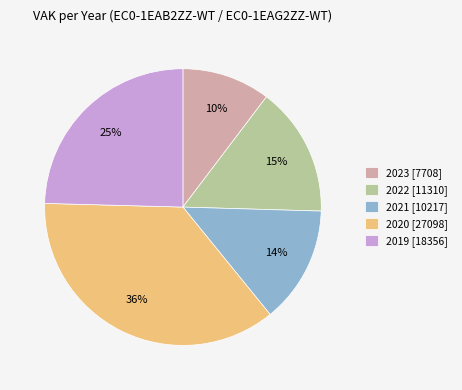

To the nearest percent, what is the average slice percentage?

20%